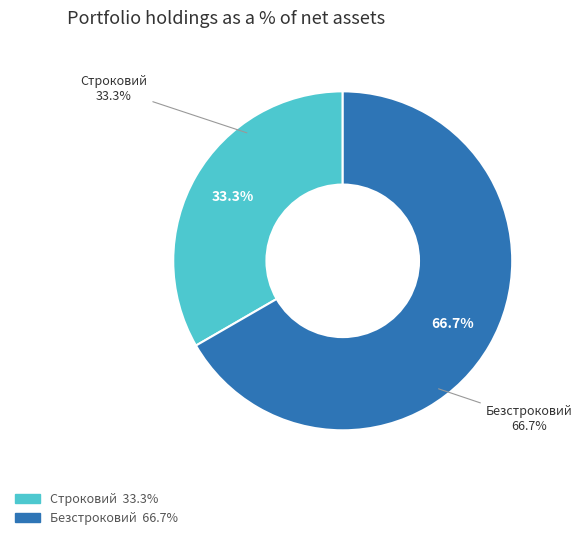

How many segments does this pie chart have?

2